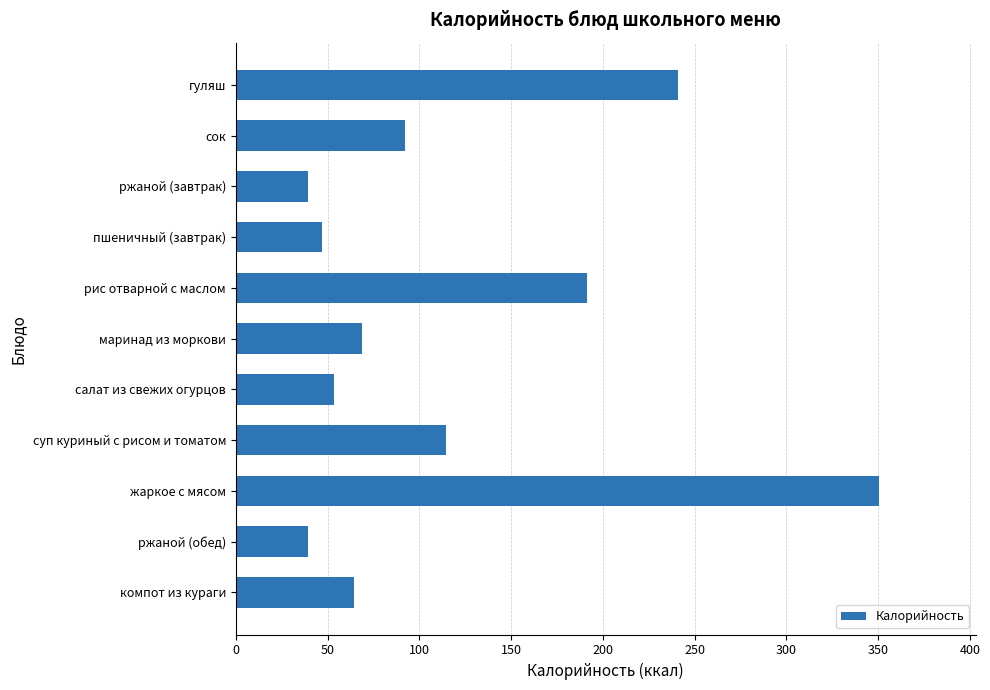

What is the approximate value at гуляш?

241.0